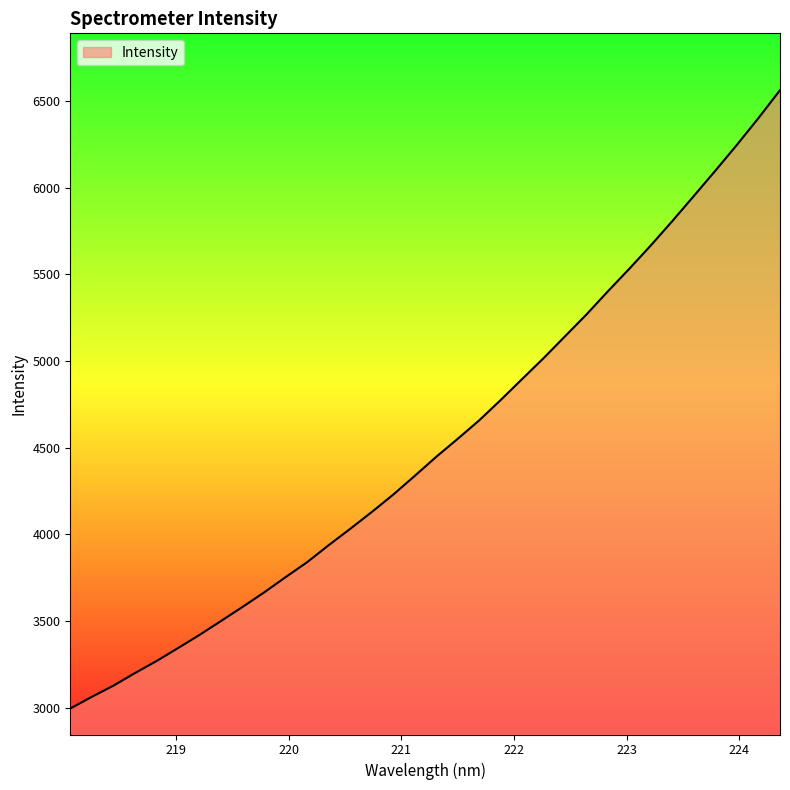

What is the minimum value shown in the chart?

2994.7